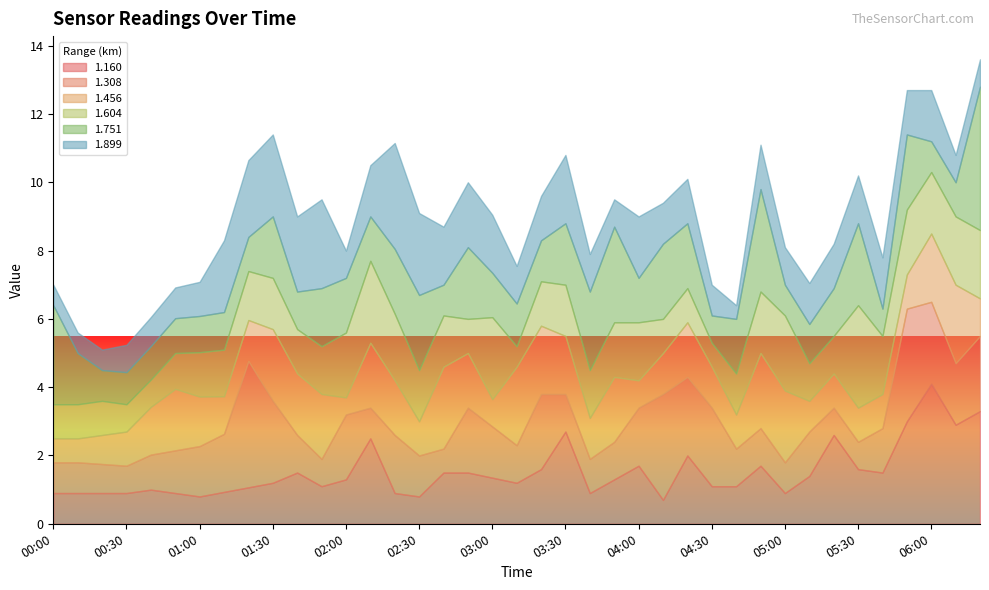

What is the difference between the 1.160 values at 00:20 and 02:30?

0.1